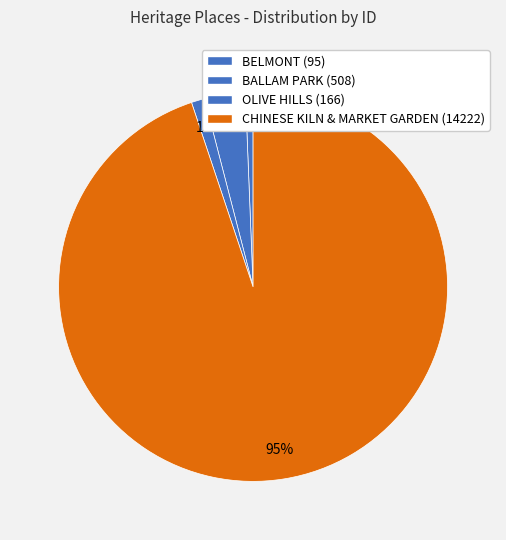

To the nearest percent, what is the average slice percentage?

25%